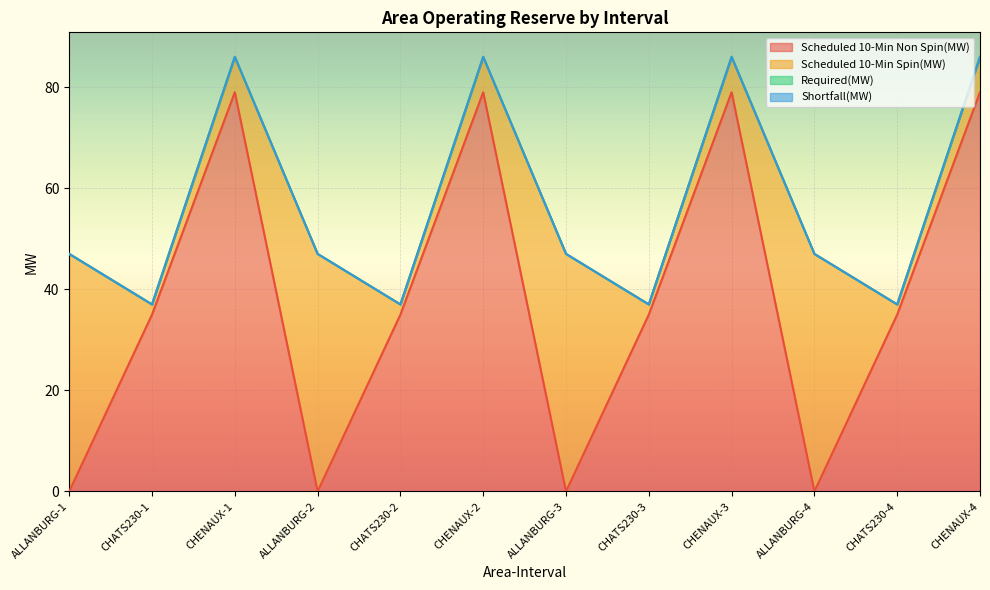

Count the number of categories in the chart.

12